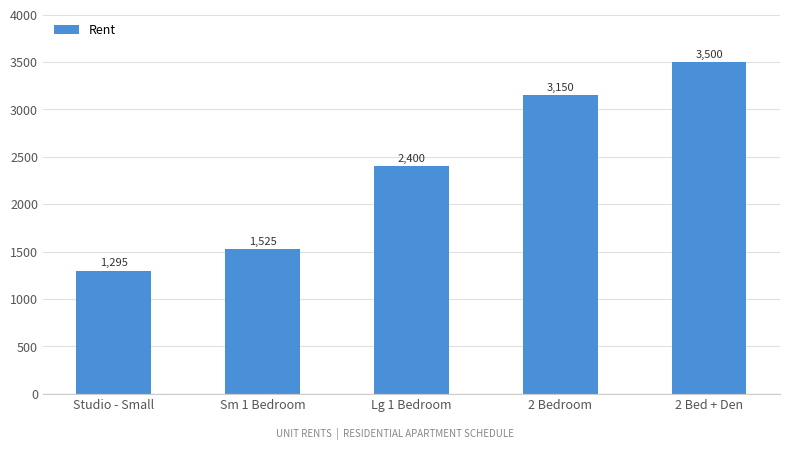

Count the number of data series in this chart.

1